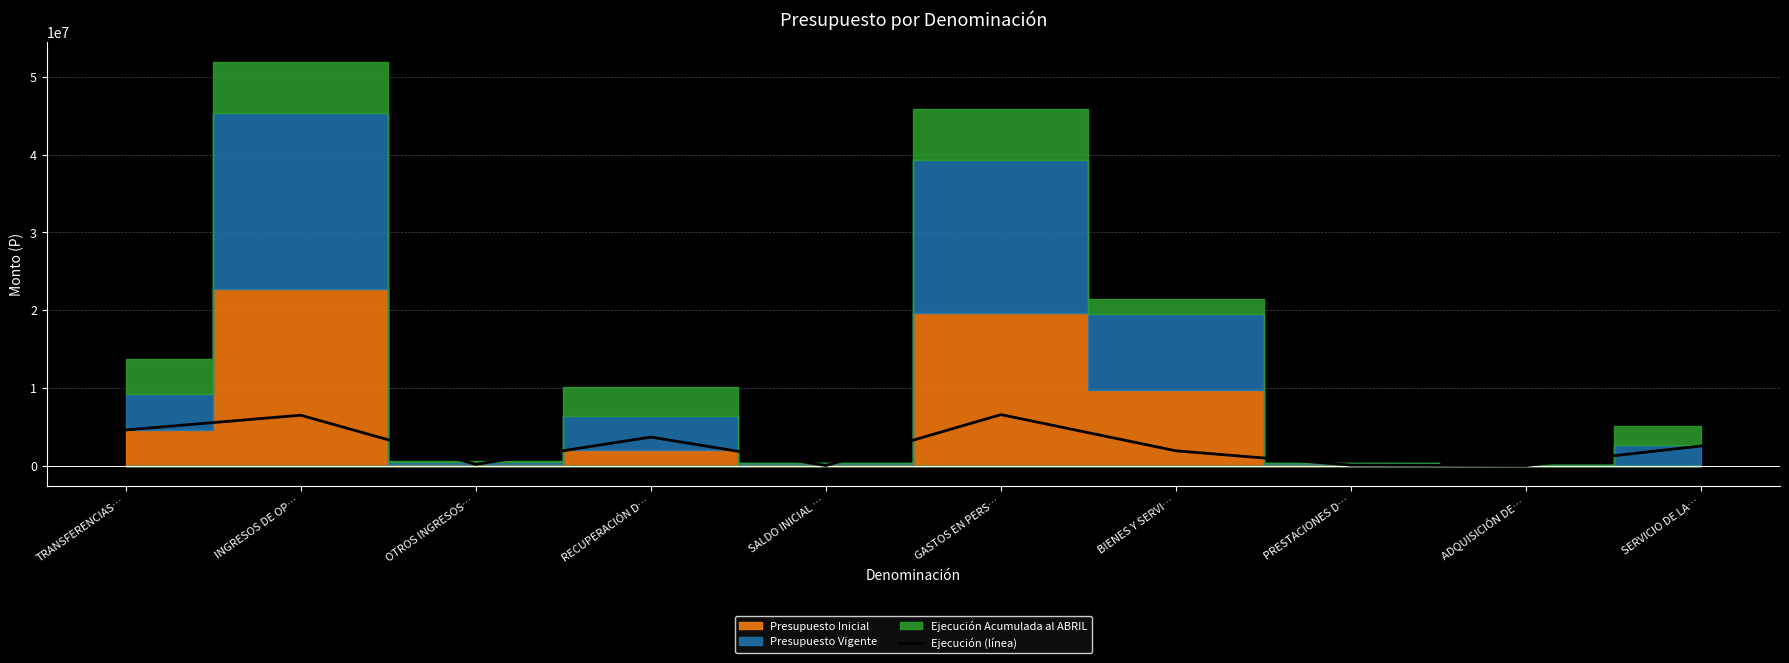

Where is the first local maximum?

INGRESOS DE OP…